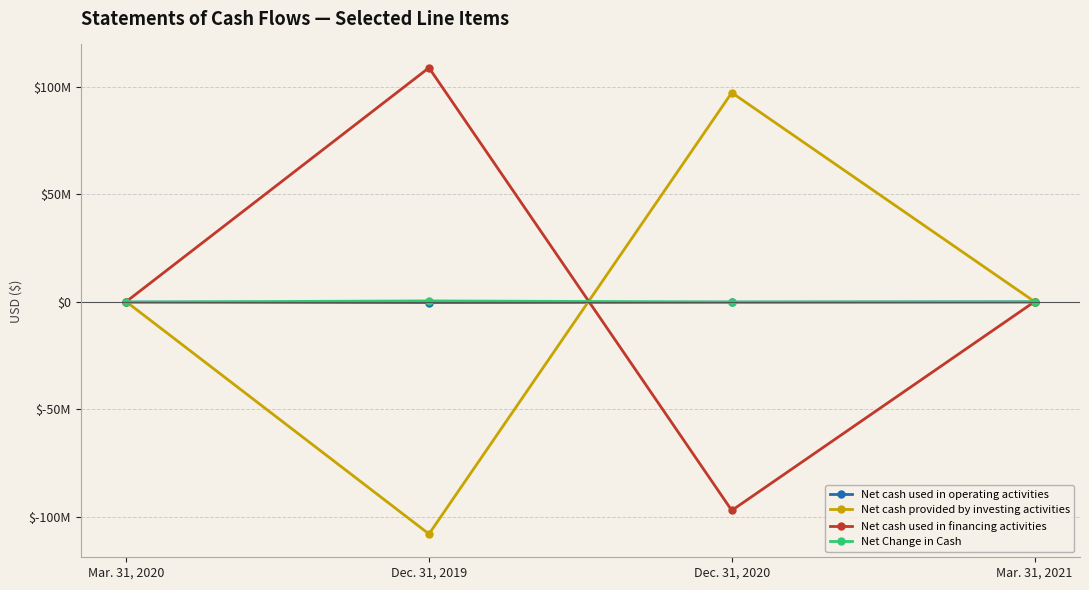

Reading right to left, extract all data points from this chart.

Net cash used in operating activities: -120988	-254332	-399103	-194242
Net cash provided by investing activities: 3073	97159791	-108000000	0
Net cash used in financing activities: -3073	-97059791	108751627	0
Net Change in Cash: -120988	-154332	352524	-194242